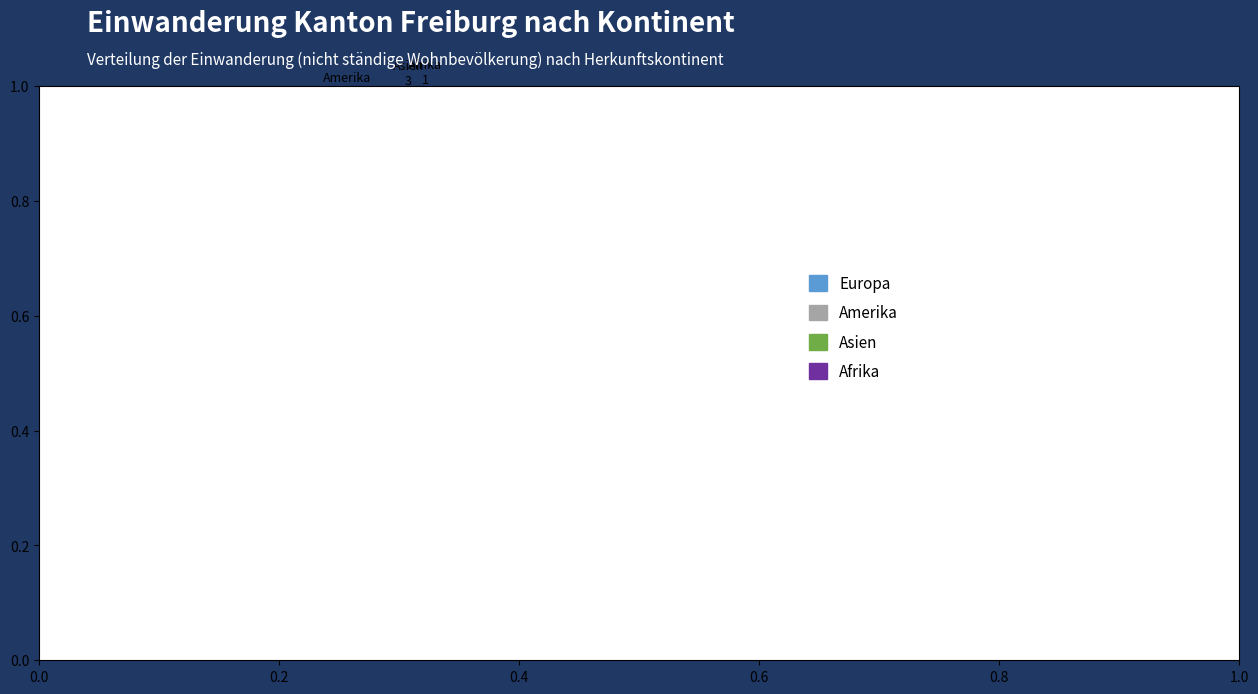

How many segments does this pie chart have?

4